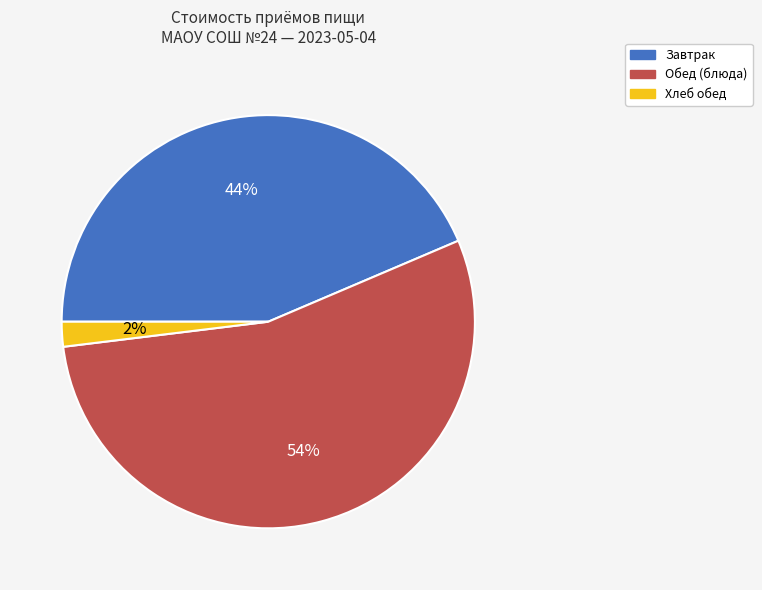

Which has a higher value, Хлеб обед or Завтрак?

Завтрак